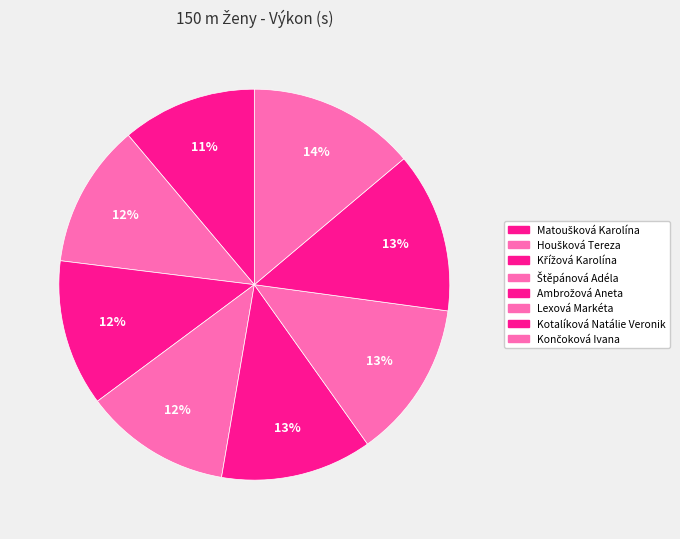

The Matoušková Karolína slice represents 11% of the pie. True or false?

True